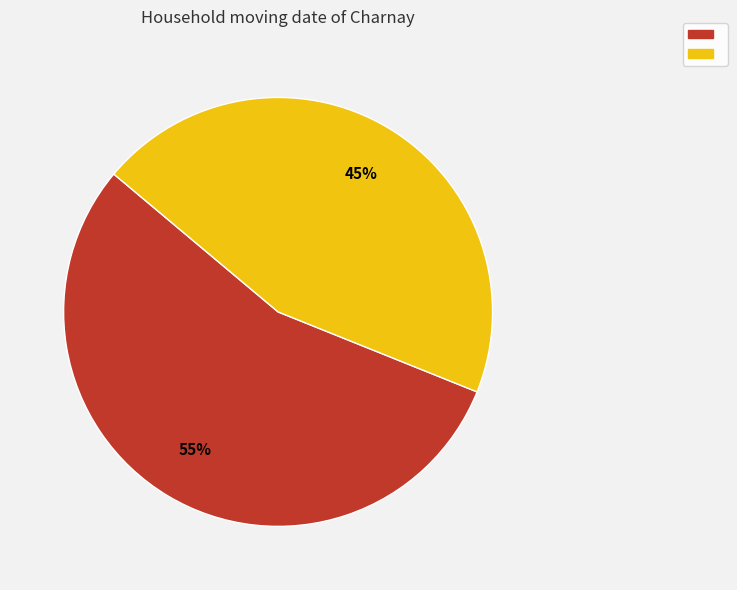

How many segments does this pie chart have?

2